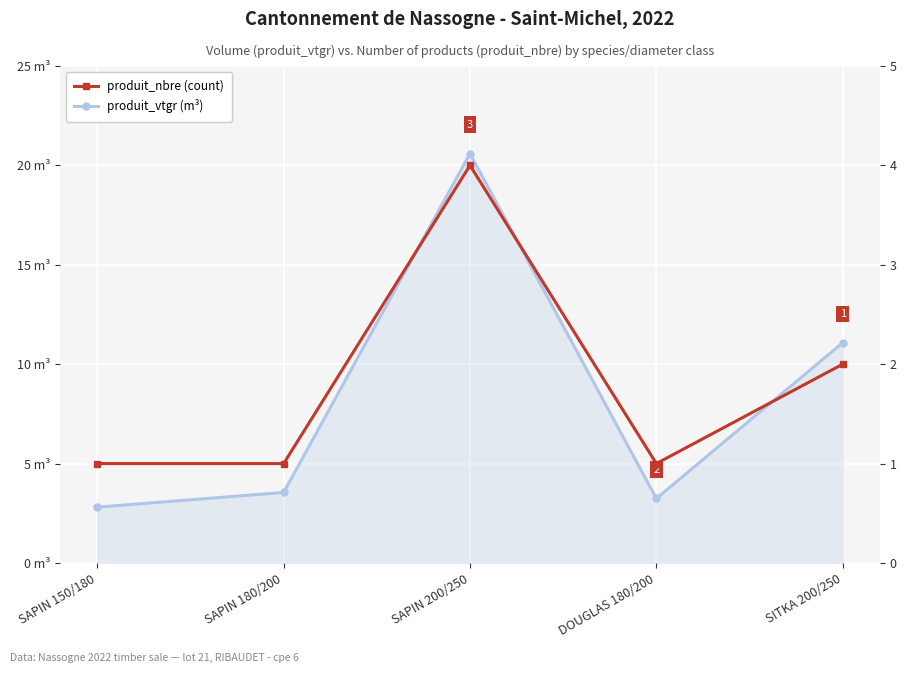

True or false: produit_nbre (count) and produit_vtgr (m³) cross at least once.

False